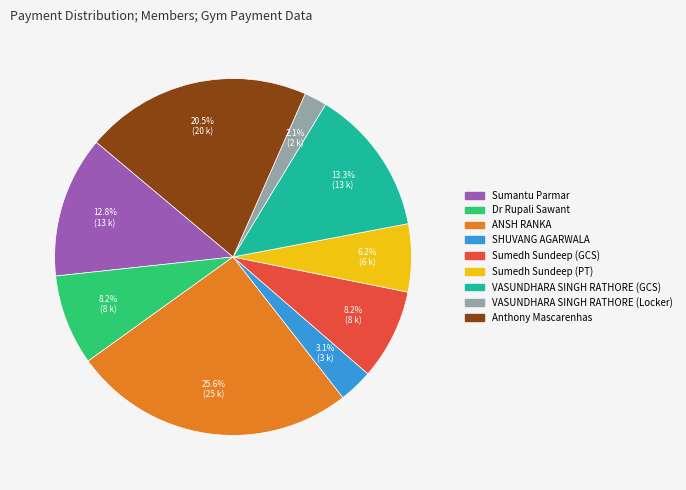

To the nearest percent, what is the difference between the SHUVANG AGARWALA and Sumedh Sundeep (GCS) slice percentages?

5%